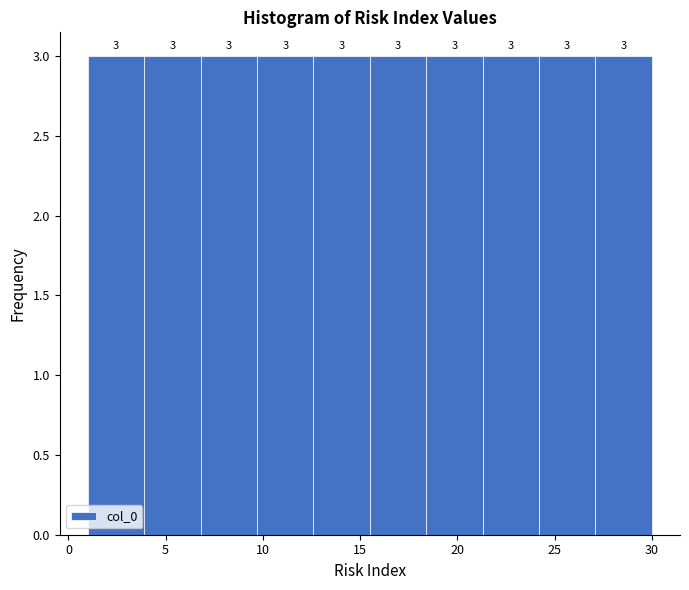

Reading left to right, transcribe this chart: for each bar, give the range it covers on the x-axis and its height. The bar edges are not printed on the chart, so give them approximately, as read against the axis.

1.0 to 3.9: 3
3.9 to 6.8: 3
6.8 to 9.7: 3
9.7 to 12.6: 3
12.6 to 15.5: 3
15.5 to 18.4: 3
18.4 to 21.3: 3
21.3 to 24.2: 3
24.2 to 27.1: 3
27.1 to 30.0: 3